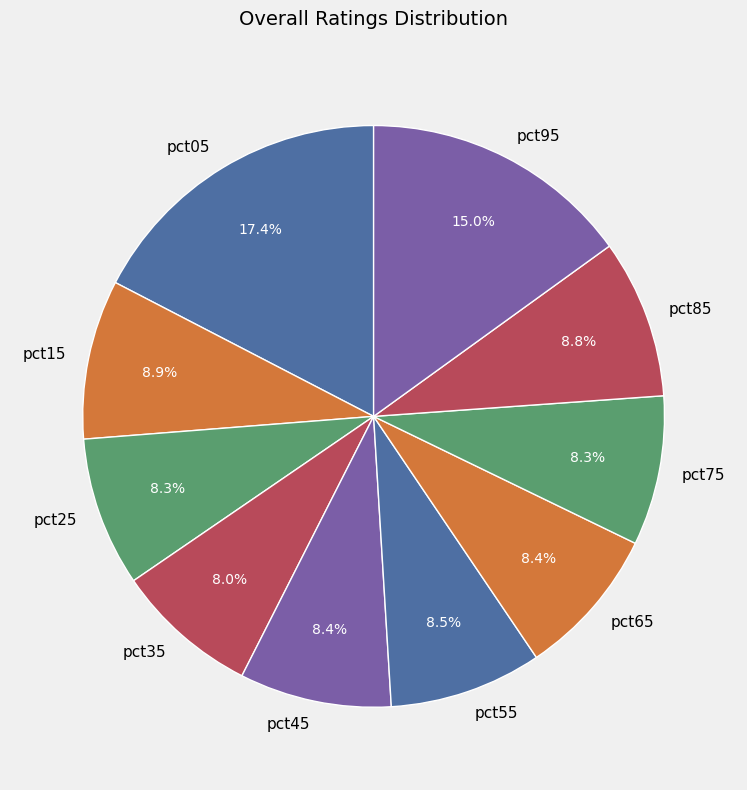

What is the largest slice in the pie chart?

pct05